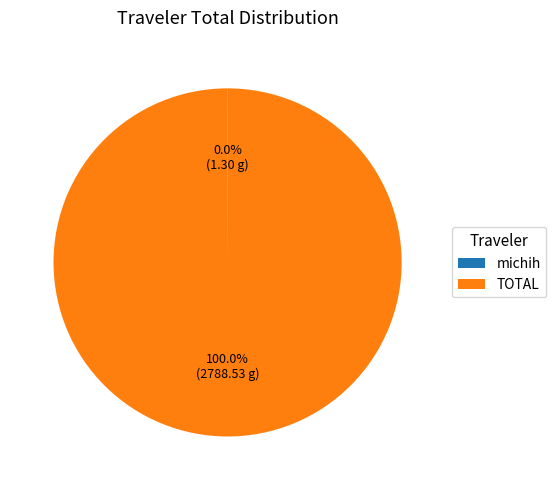

Which category has the biggest portion of the pie?

TOTAL